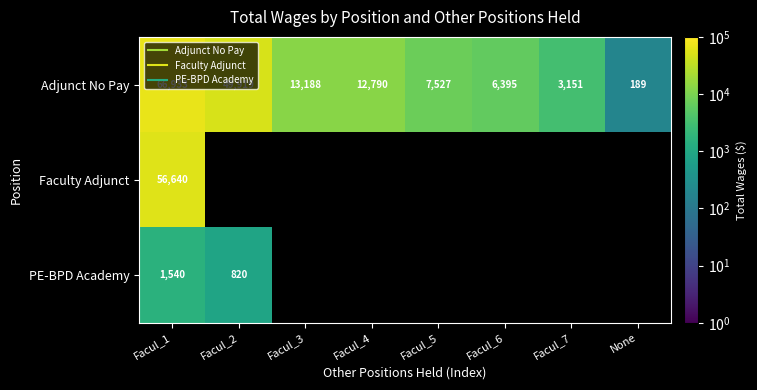

Between Facul_7 and None, which series saw the biggest shift?

Adjunct No Pay